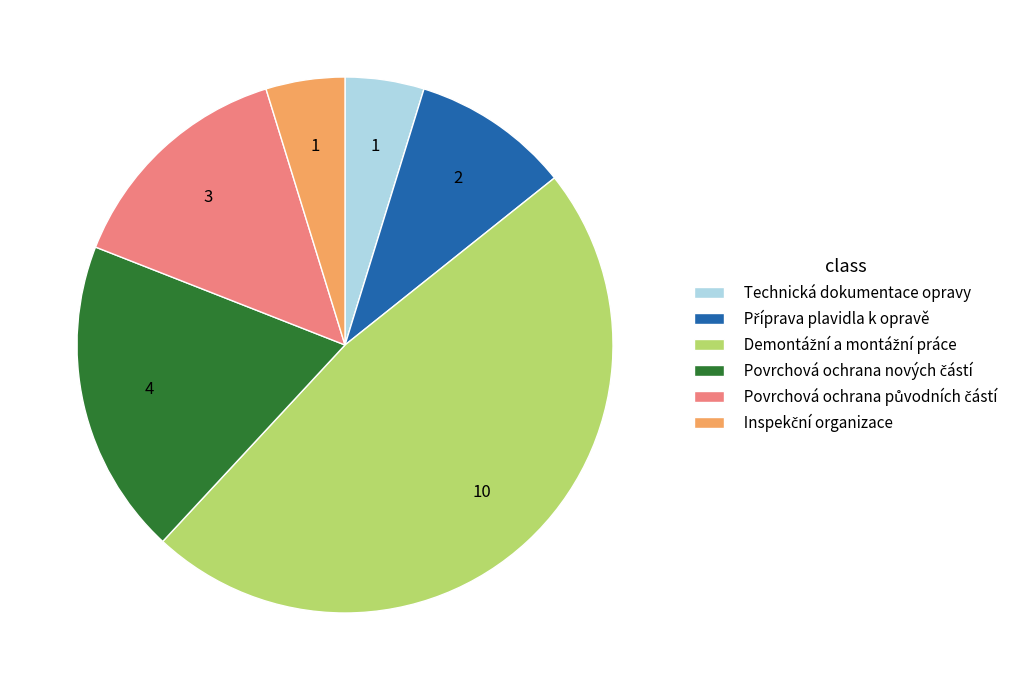

Is it true that Technická dokumentace opravy is 5% of the pie?

True